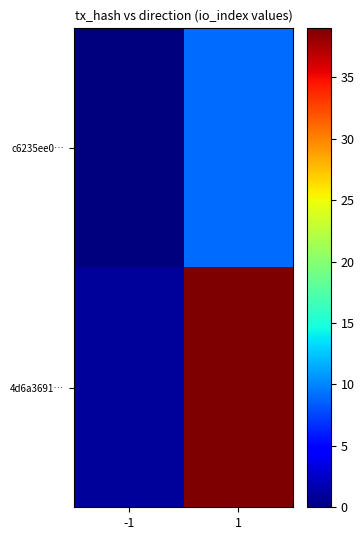

Which series has the widest spread of values?

4d6a3691…